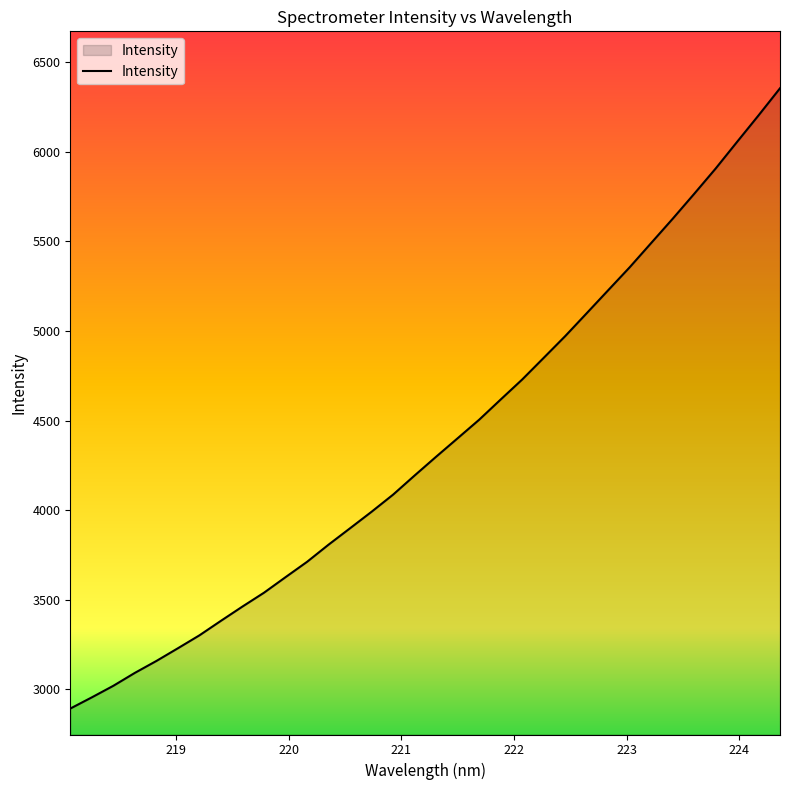

What is the smallest value displayed?

2893.6